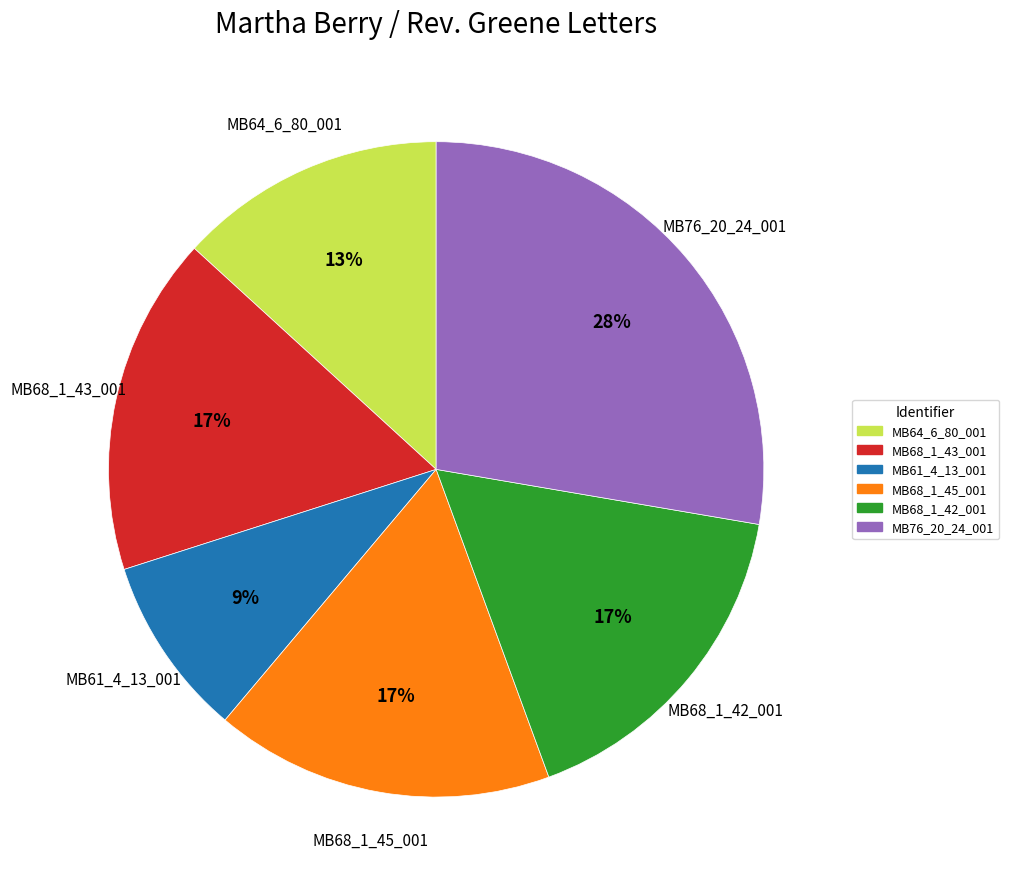

Combined, do MB76_20_24_001 and MB68_1_42_001 account for over 50%?

No